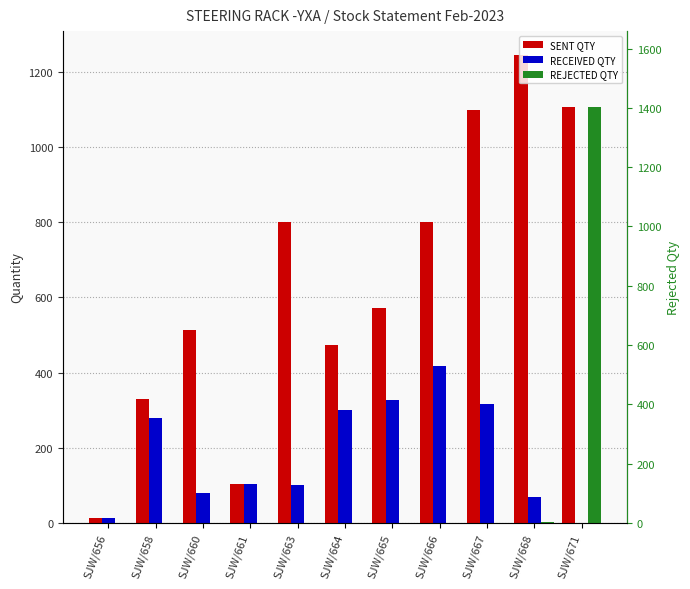

Which series has the largest total across all categories?

SENT QTY